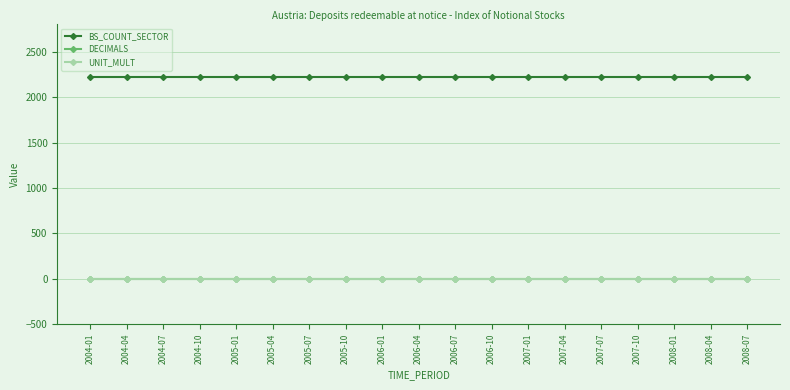

What is the greatest value displayed?

2220